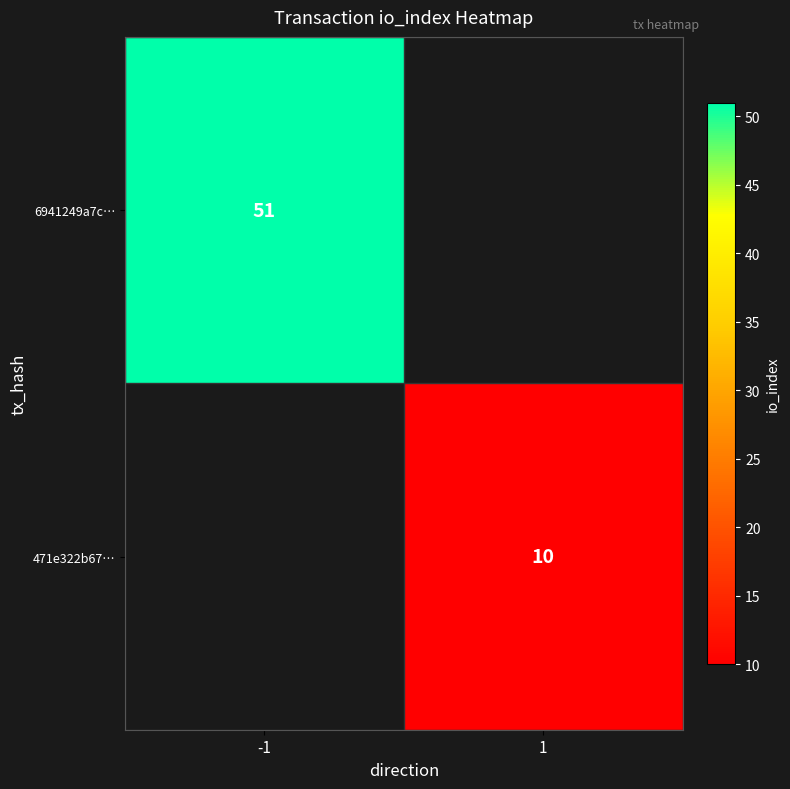

How many categories are shown in the chart?

2